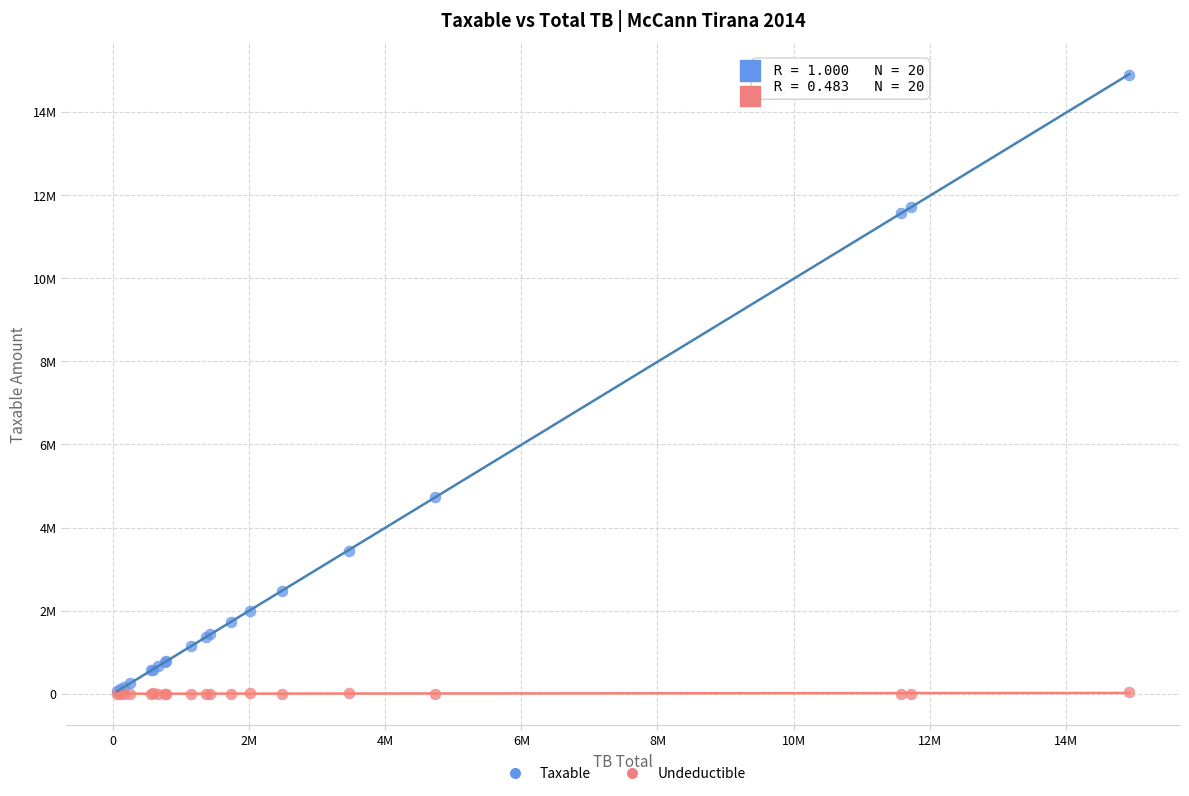

What are all the series names shown in the legend?

Taxable, Undeductible